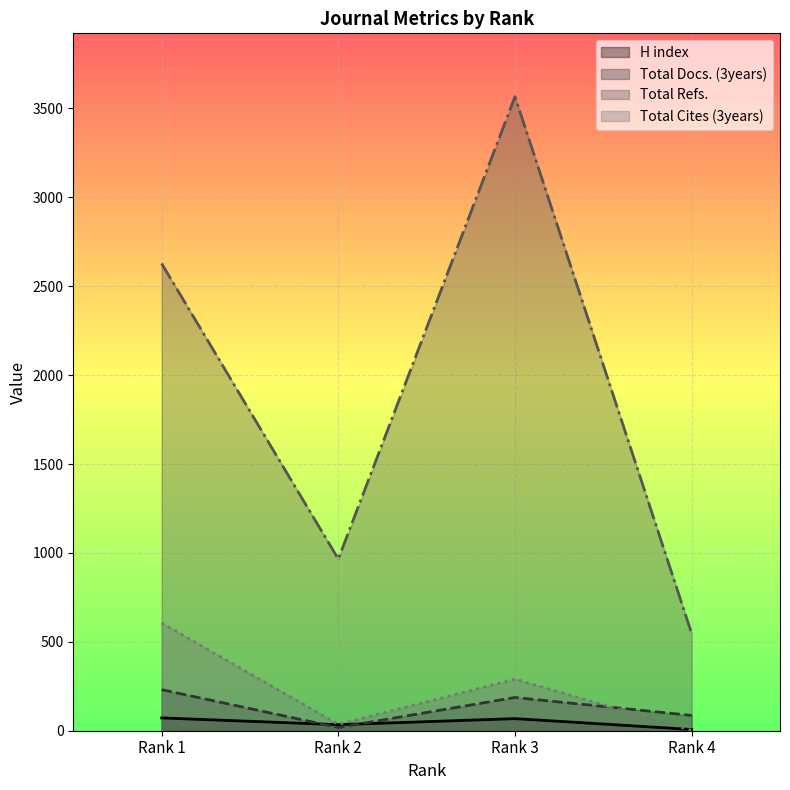

Is it true that Total Docs. (3years) equals 231 at Rank 1?

True